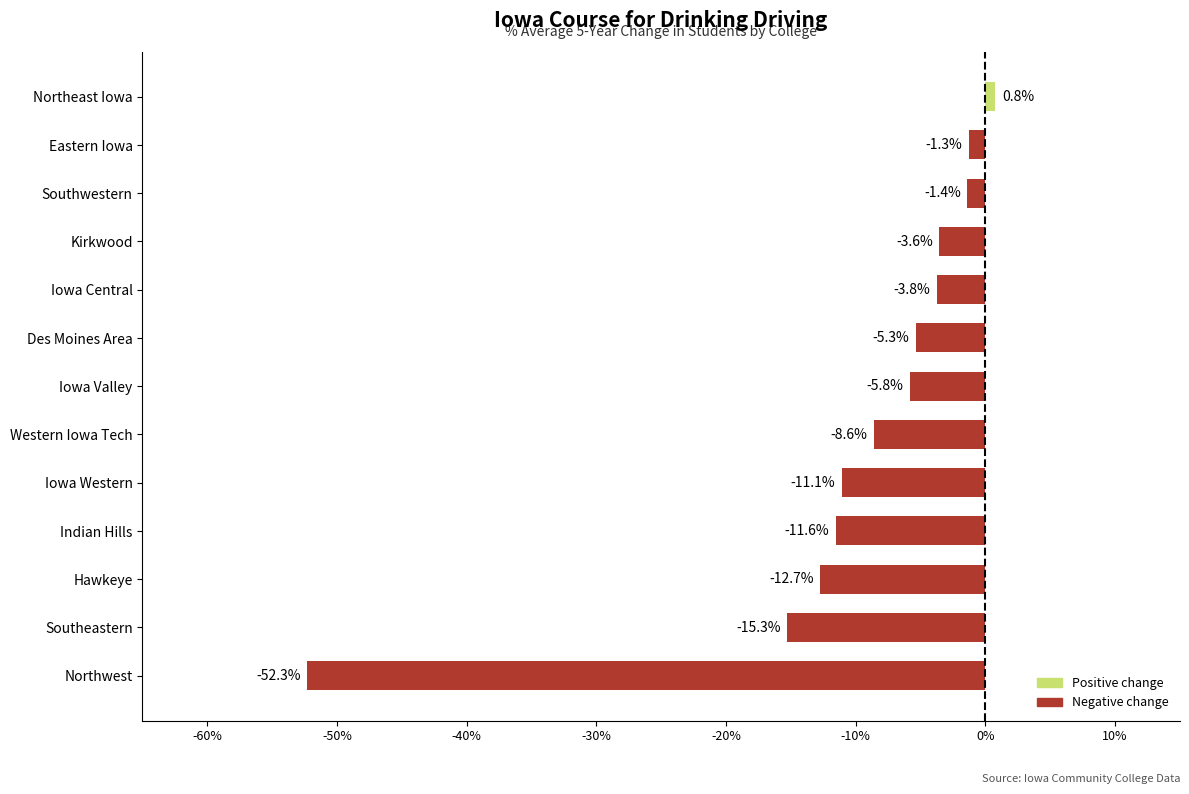

Does the chart contain any negative values?

Yes